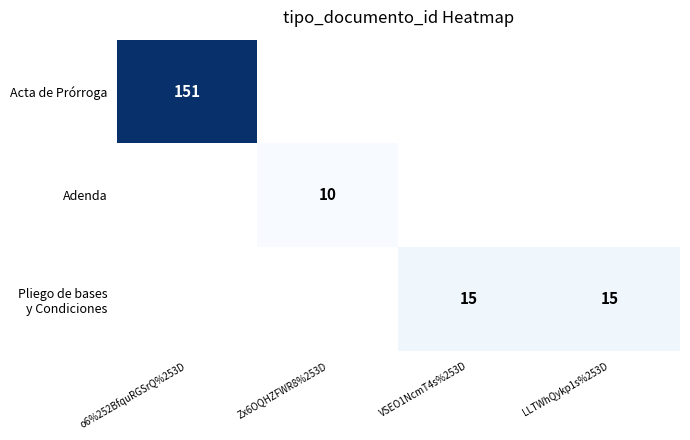

True or false: Adenda has a value of 15 at Zx6OQHZFWR8%253D.

False